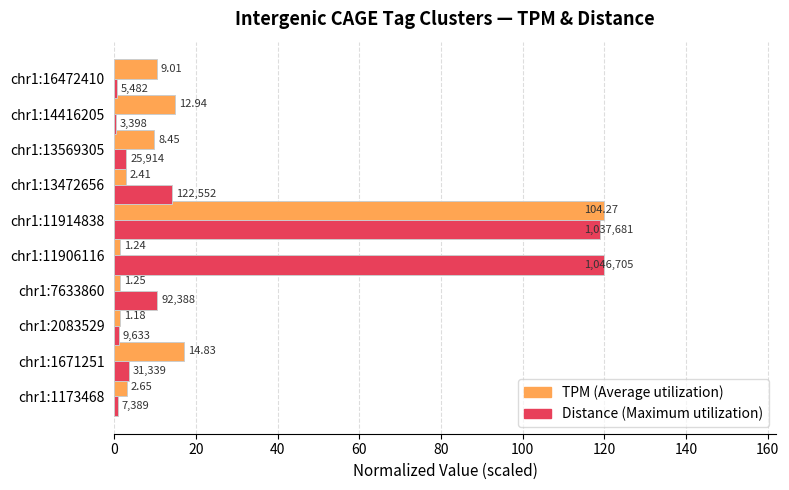

Reading left to right, extract all data points from this chart.

TPM (avg): 3.1	17.1	1.4	1.4	1.4	120.0	2.8	9.7	14.9	10.4
Distance (max): 0.8	3.6	1.1	10.6	120.0	119.0	14.1	3.0	0.4	0.6